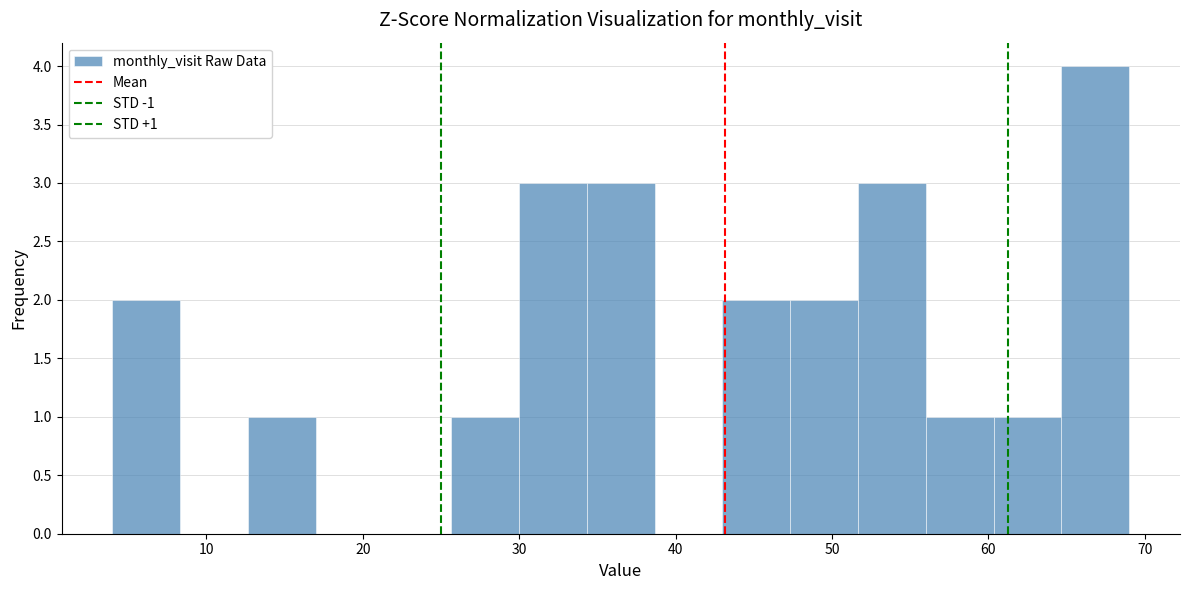

Over which range of the x-axis is the bar tallest?

65 to 69